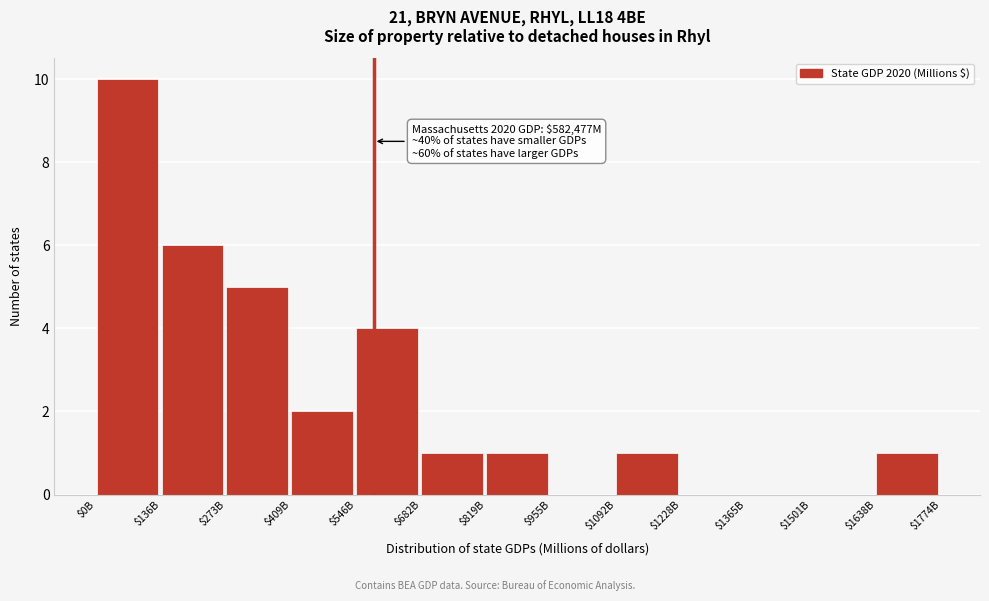

Is it true that the value at $273B is 5?

True